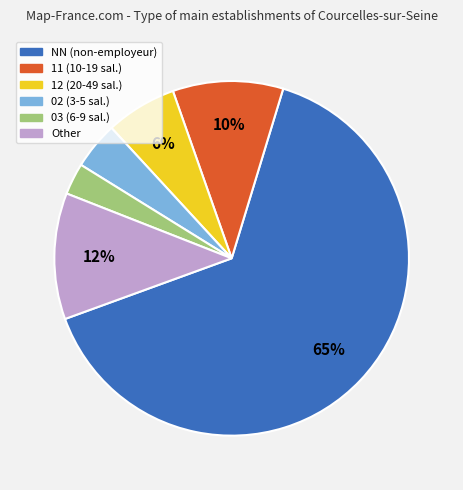

To the nearest percent, what percentage of the pie is 11?

10%